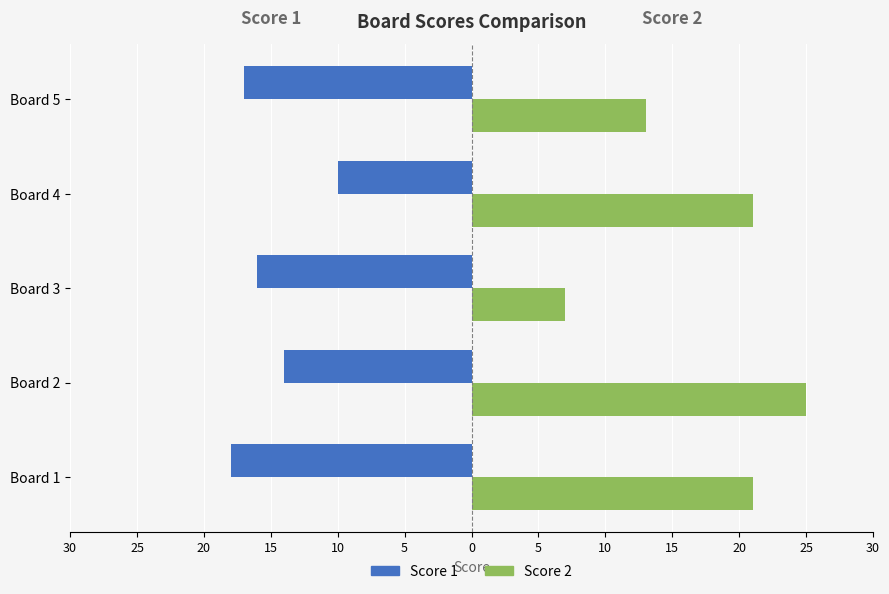

What are all the series names shown in the legend?

Score 1, Score 2